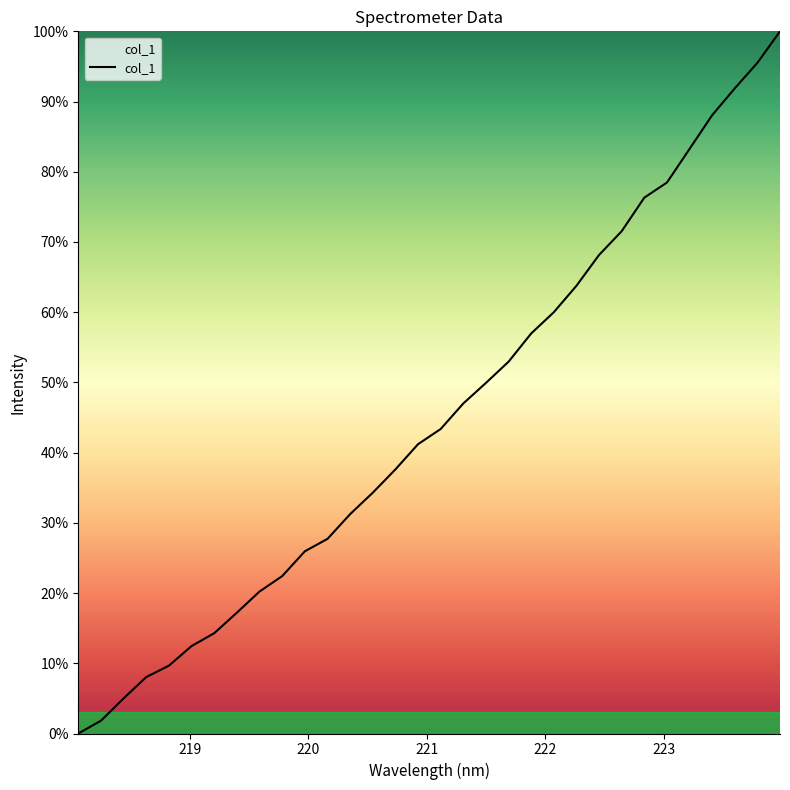

How many categories are shown in the chart?

32